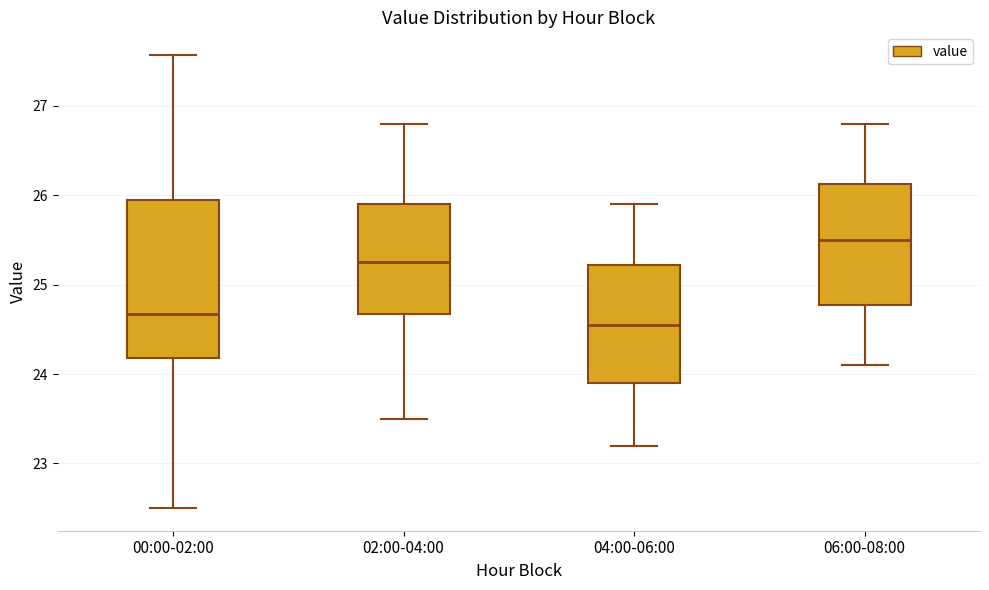

Reading left to right, read every box against the y-axis: the position of its median line, the range the box covers, and the ends of its whiskers. The values are not printed on the chart, so give them approximately, as read against the axis.

00:00-02:00: median 24.7, box 24.2 to 25.9, whiskers 22.5 to 27.6
02:00-04:00: median 25.3, box 24.7 to 25.9, whiskers 23.5 to 26.8
04:00-06:00: median 24.6, box 23.9 to 25.2, whiskers 23.2 to 25.9
06:00-08:00: median 25.5, box 24.8 to 26.1, whiskers 24.1 to 26.8